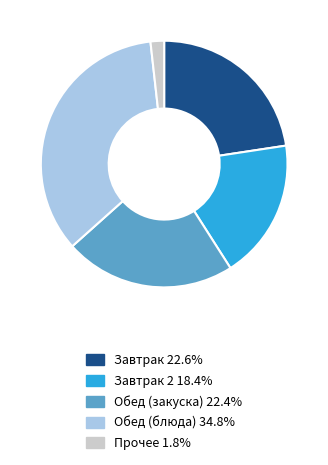

Does any single category account for the majority?

No